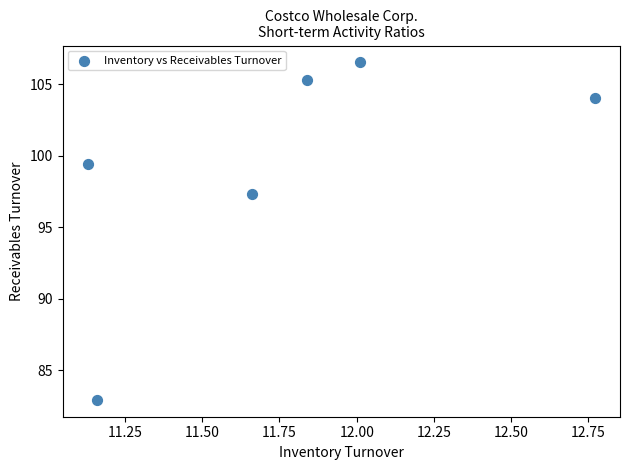

What Y value in the scatter plot is closest to 94?

97.3